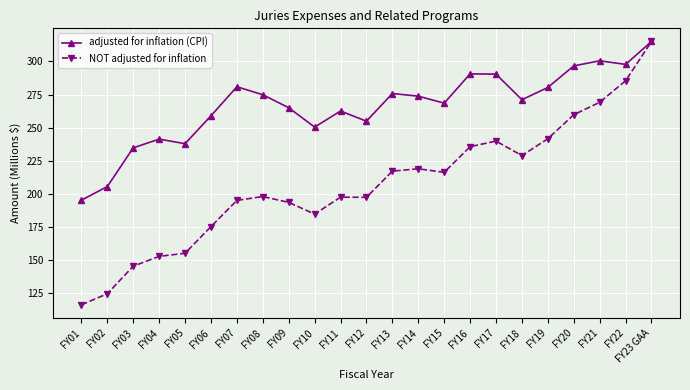

At which category is the sum across all series the highest?

FY23 GAA